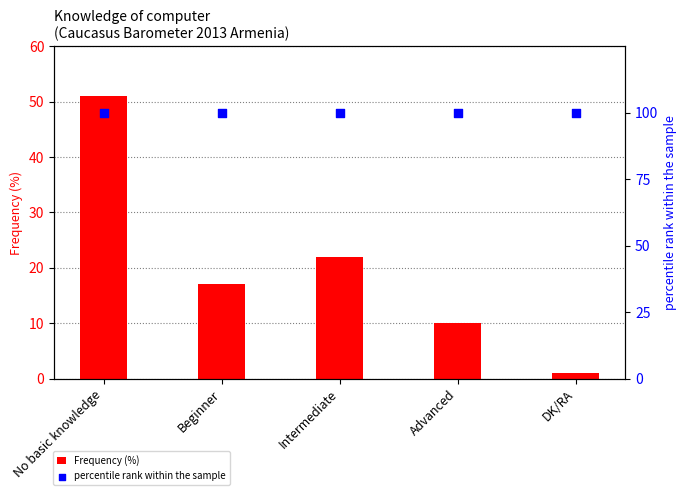

What are all the series names shown in the legend?

Frequency (%), percentile rank within the sample